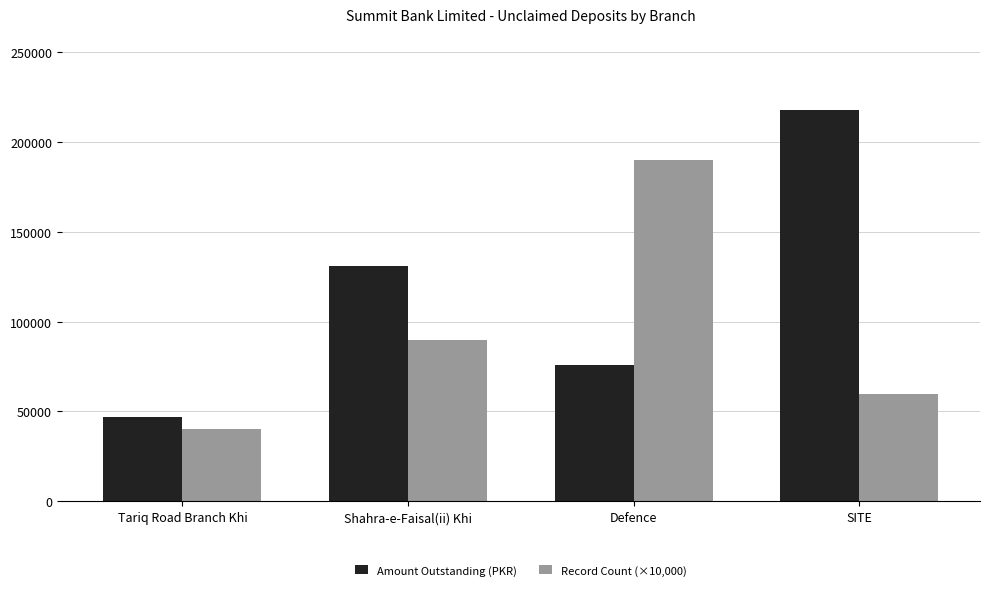

How many Record Count (×10,000) values are between 60000 and 190000?

3